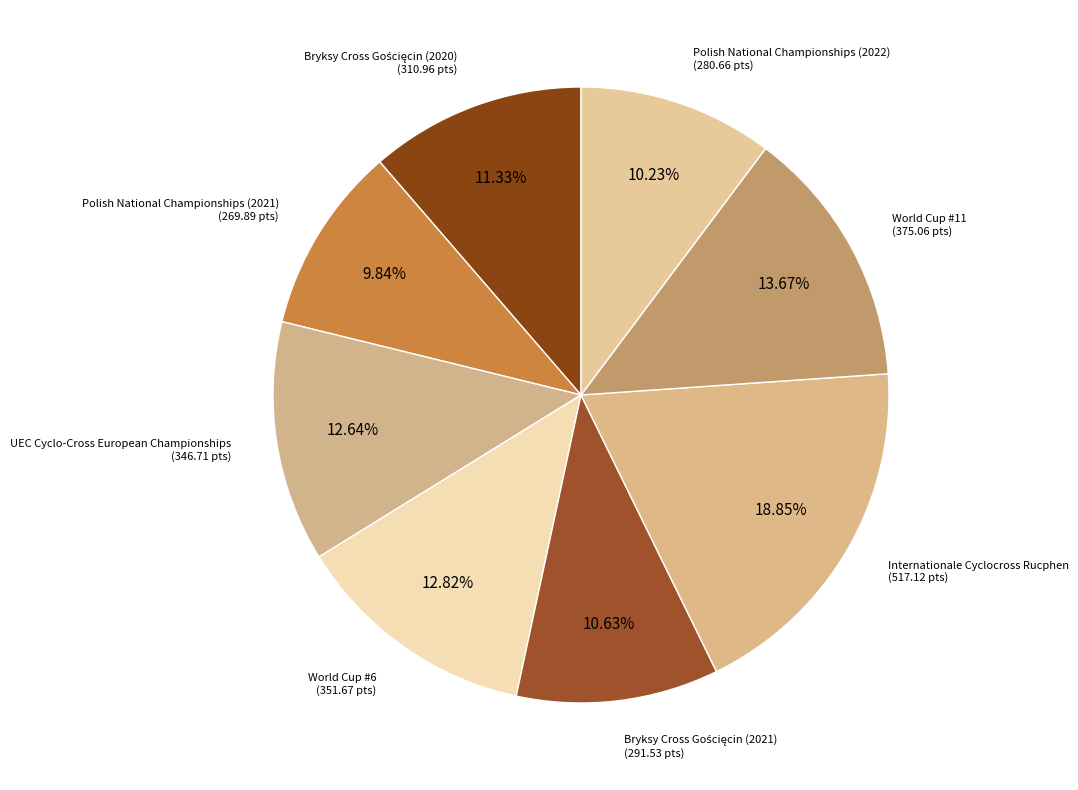

How many segments does this pie chart have?

8